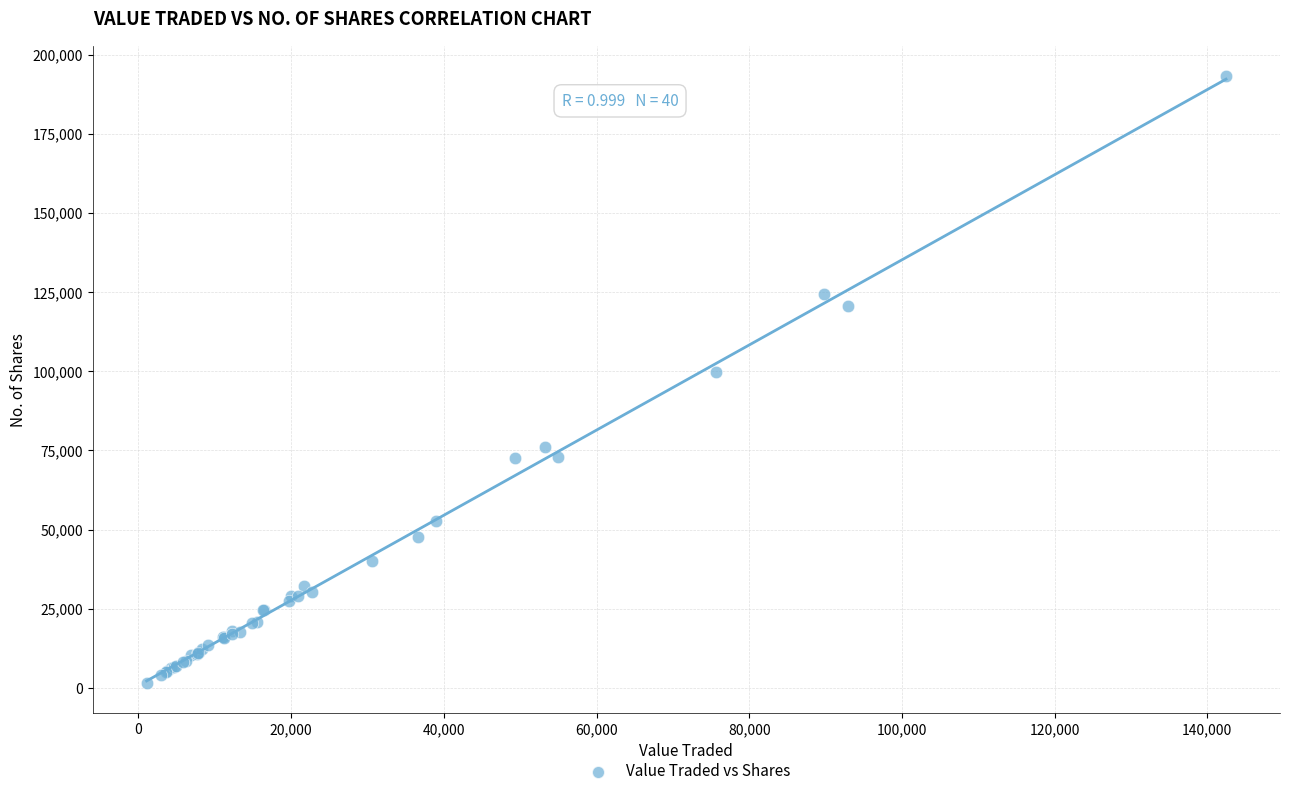

What Y value in the scatter plot is closest to 97391?

99632